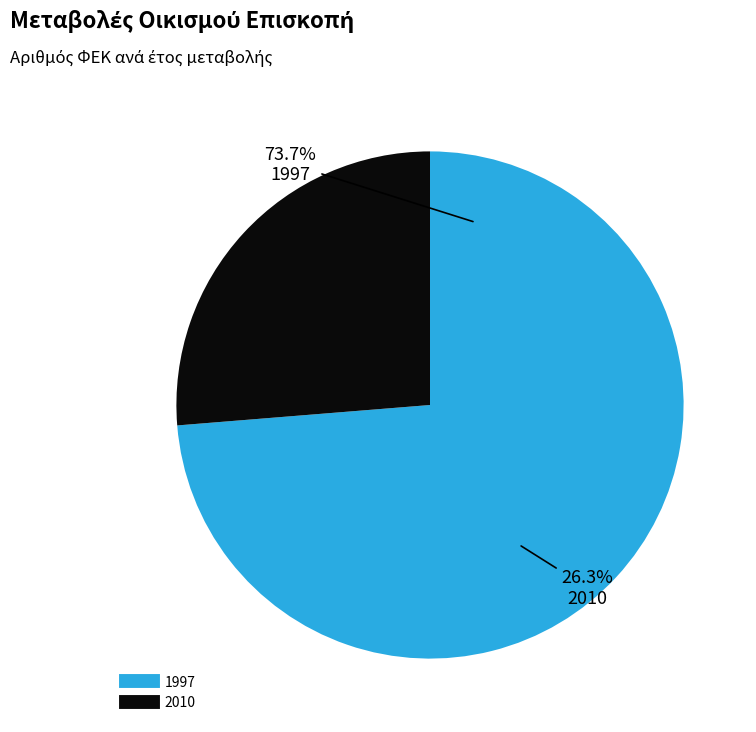

Which category has the biggest portion of the pie?

1997